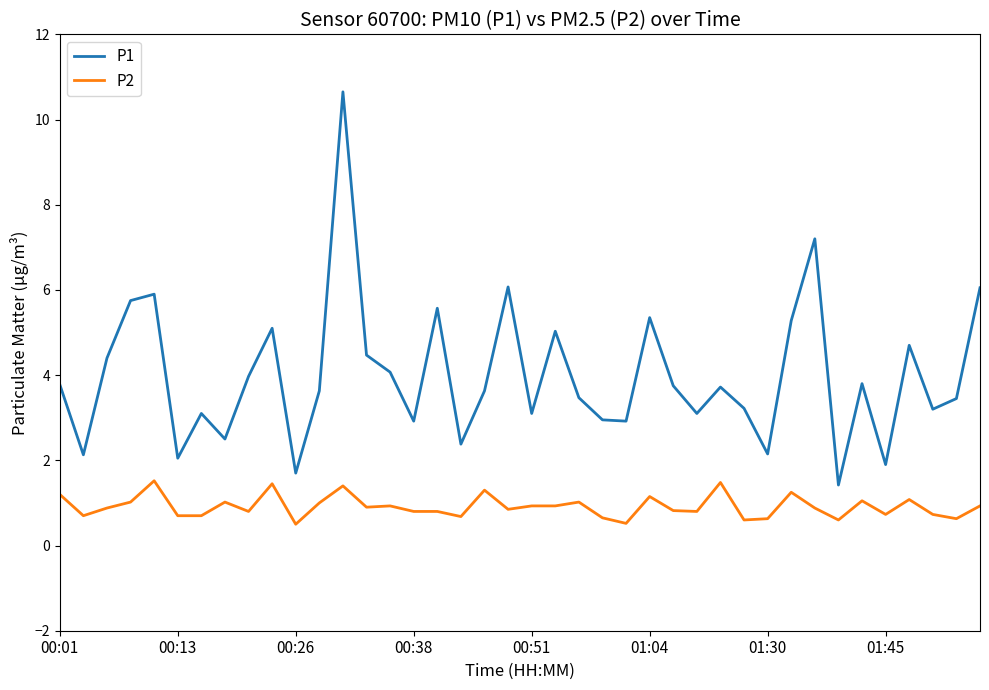

Which series has the largest range (max minus min)?

P1